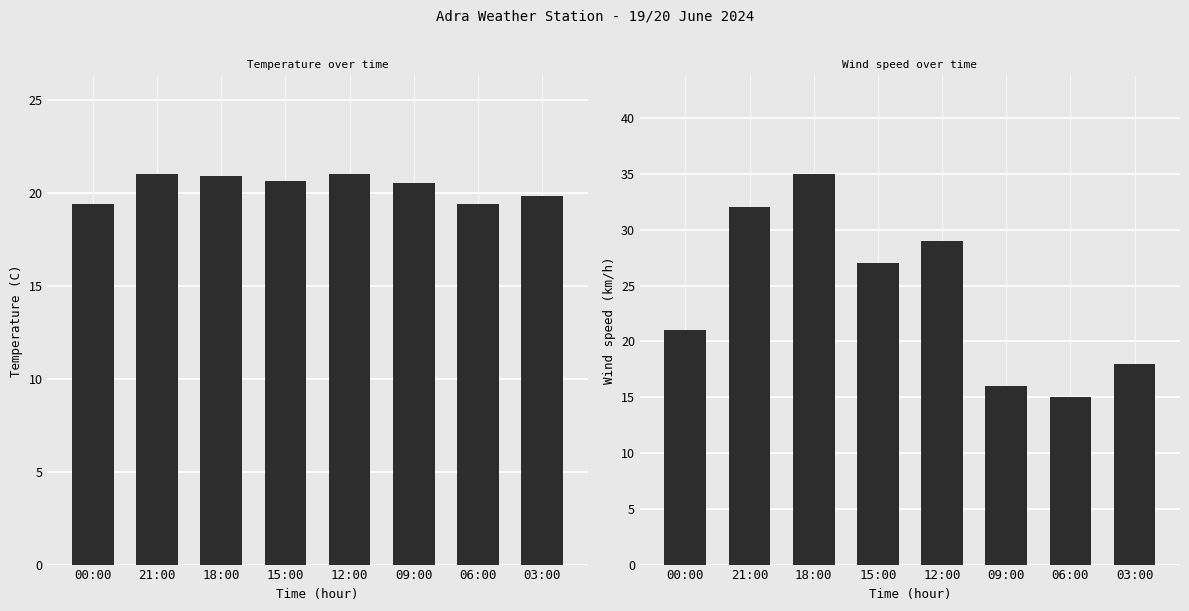

Which series has the largest range (max minus min)?

Wind speed (km/h)